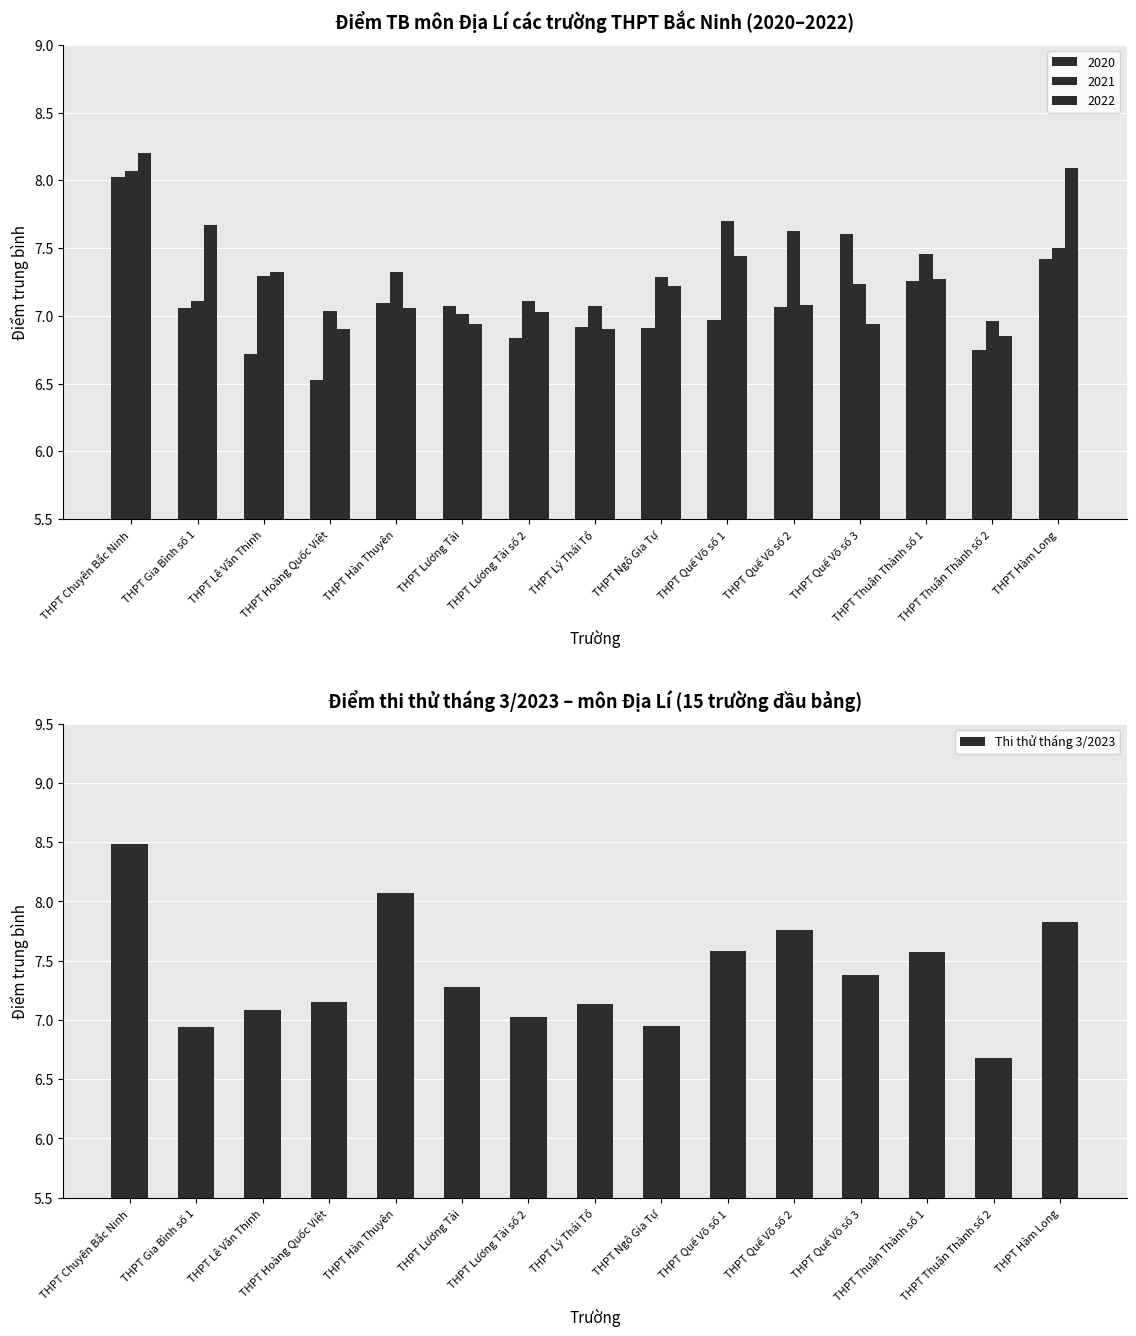

What is the maximum value for Thi thử tháng 3/2023?

8.5